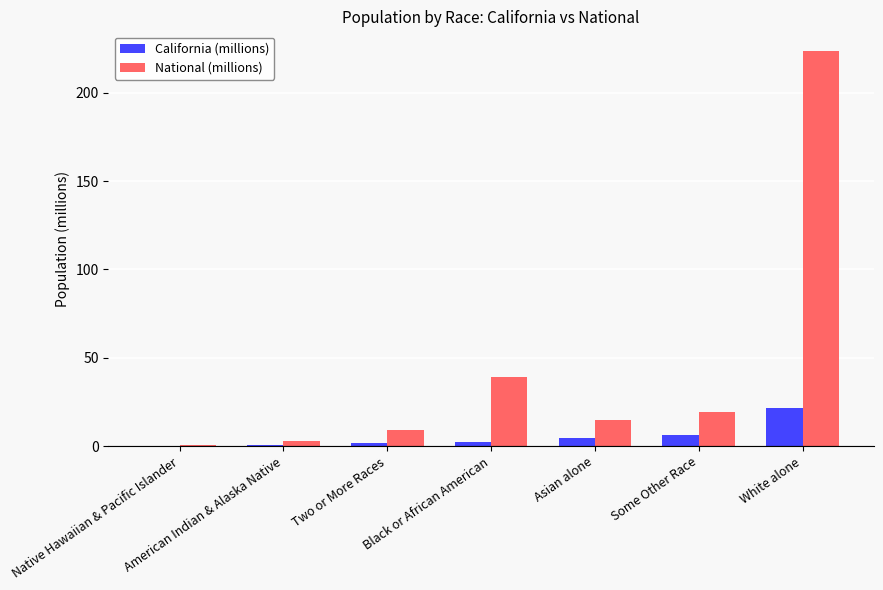

What is the average value of the National (millions) series?

44.1